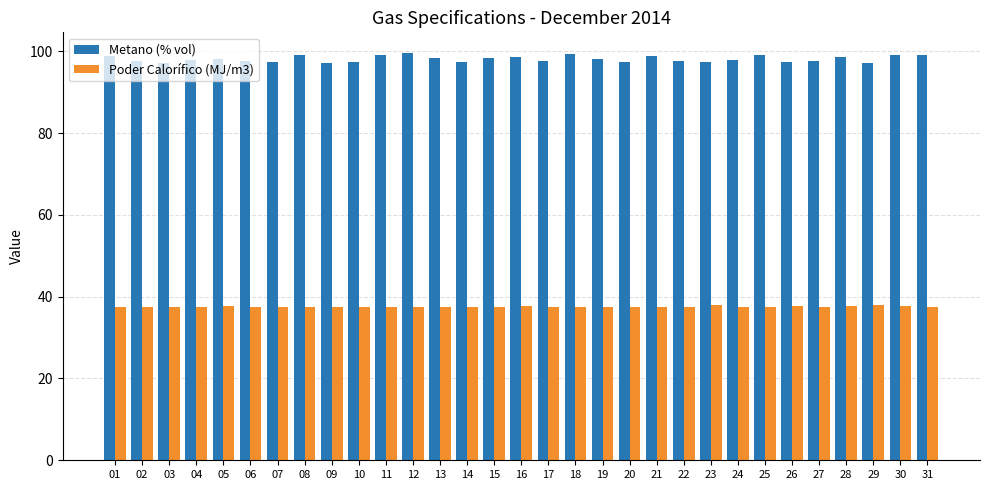

What is the sum of the Metano (% vol) values at 09 and 10?

194.5